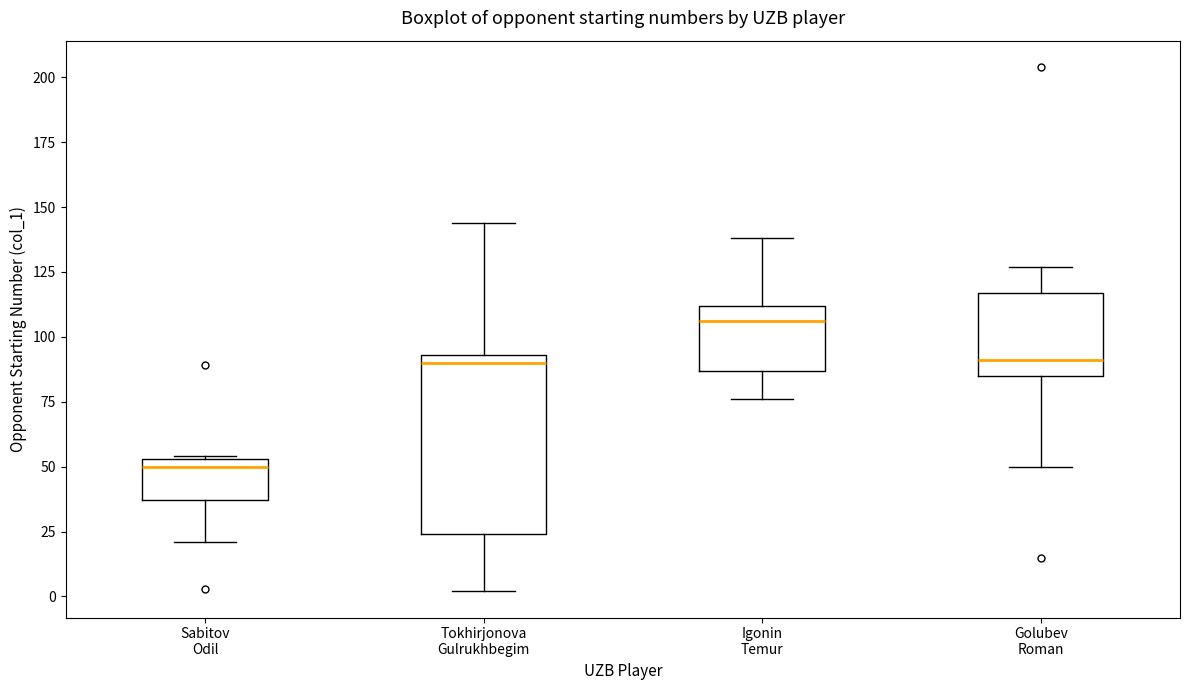

Comparing the boxes themselves (not the whiskers), which one is the tallest?

Tokhirjonova Gulrukhbegim